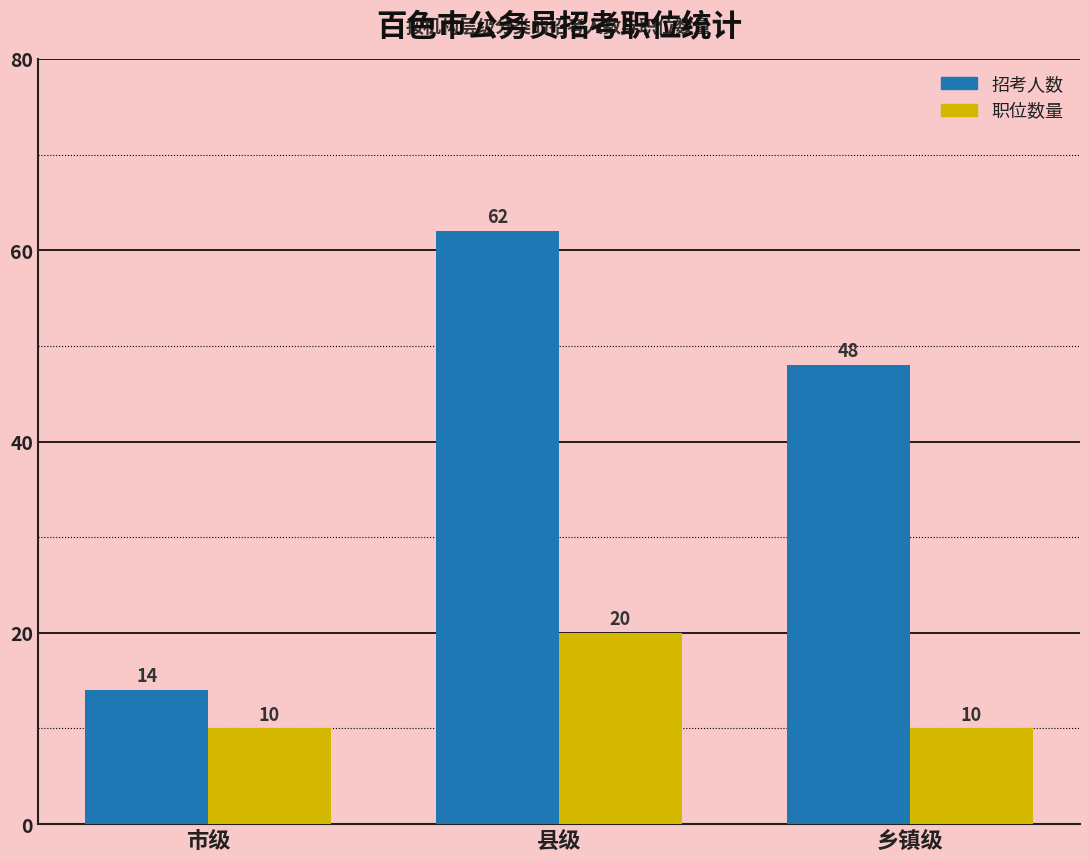

Which category has the highest value in the 招考人数 series?

县级